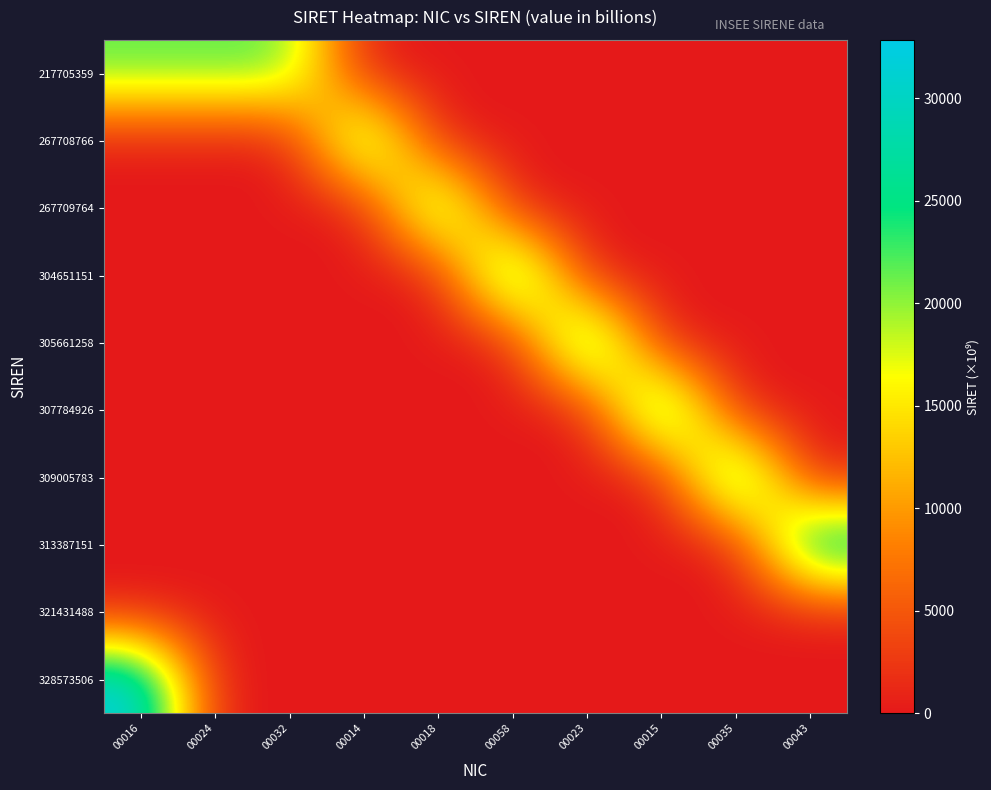

How many data points does each series have?

10